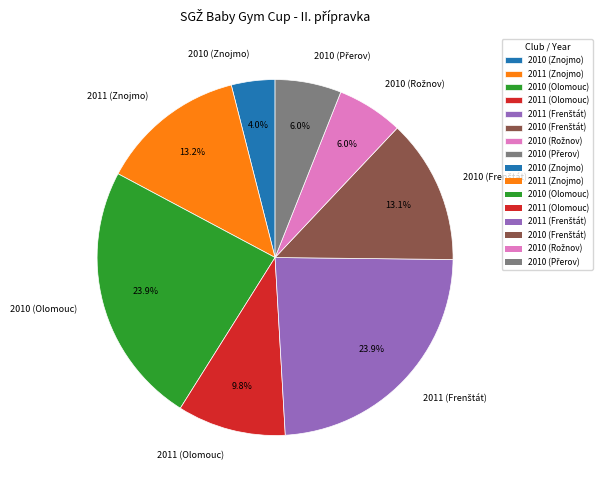

Does 2010 (Znojmo) represent more than half of the total?

No